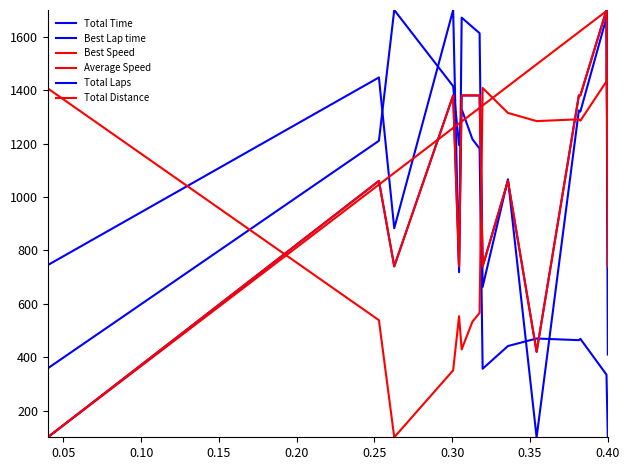

What is the lowest value of the Total Laps series?

100.0